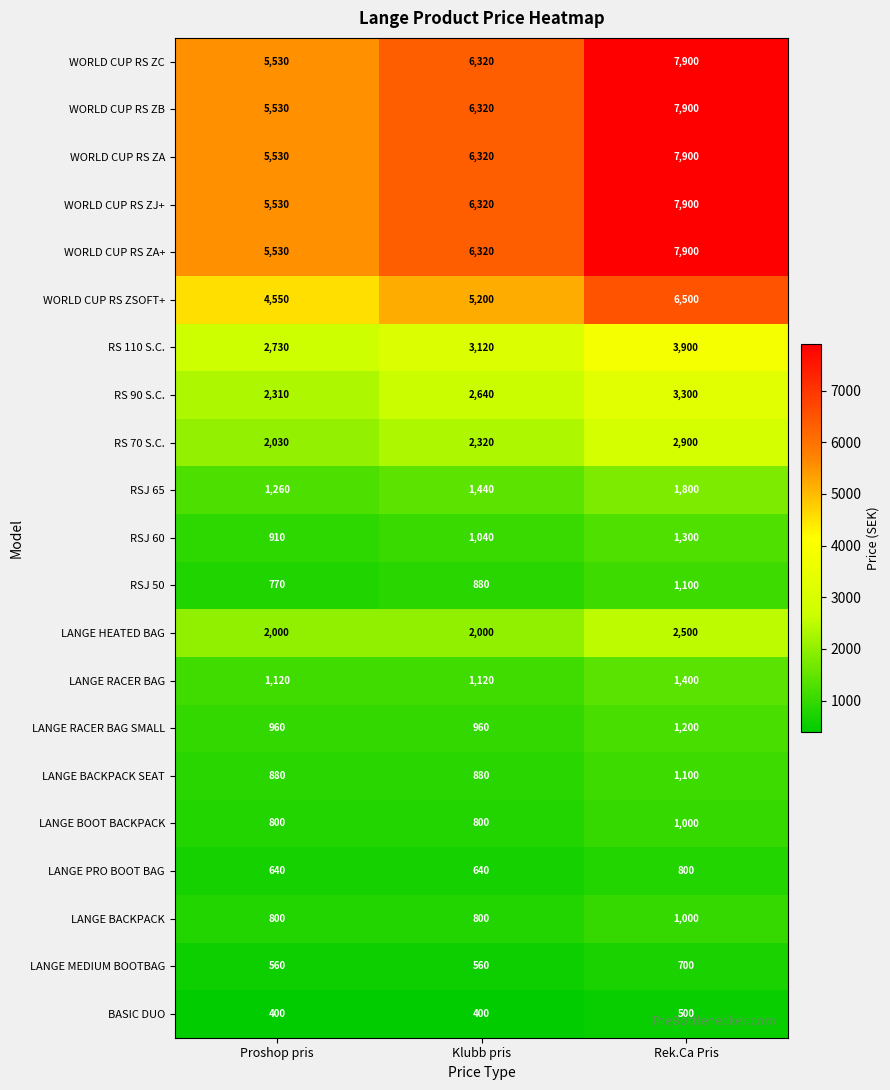

What is the spread (max minus min) of values at Klubb pris?

5920